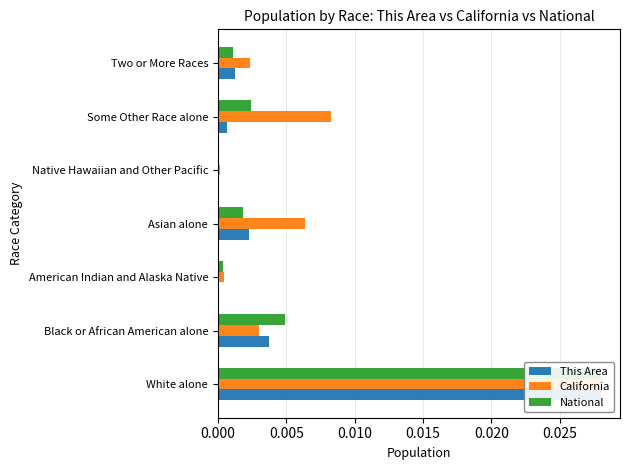

Is the value of This Area at 0.010 greater than the value of California at 0.000?

No